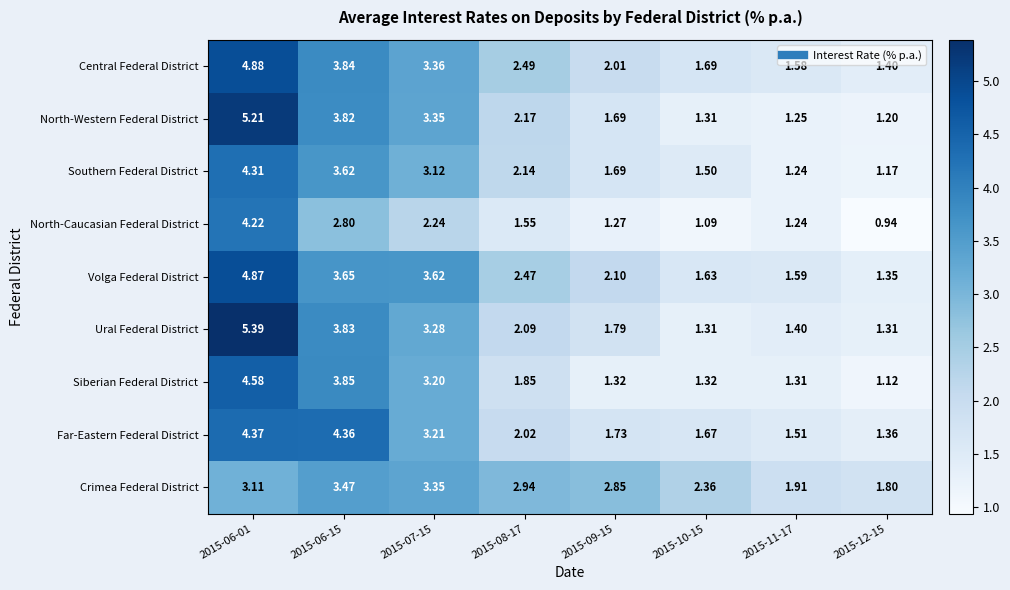

Which series has the largest range (max minus min)?

Ural Federal District